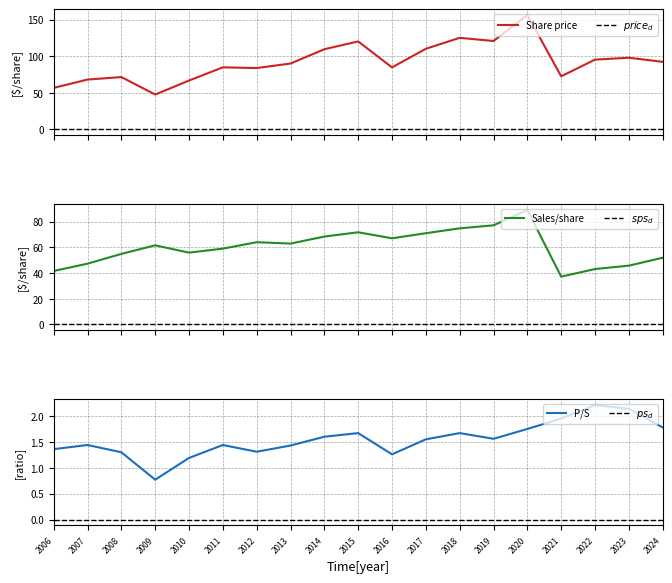

The value of P/S at 2022 is 2.2. True or false?

True